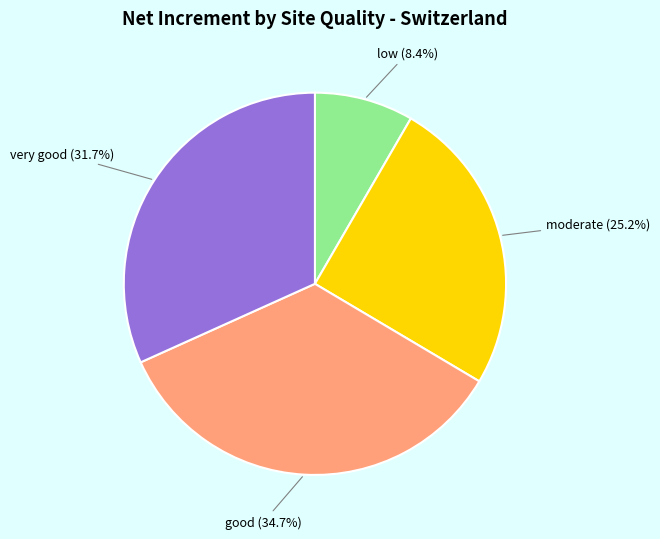

Is there a majority slice in this chart?

No